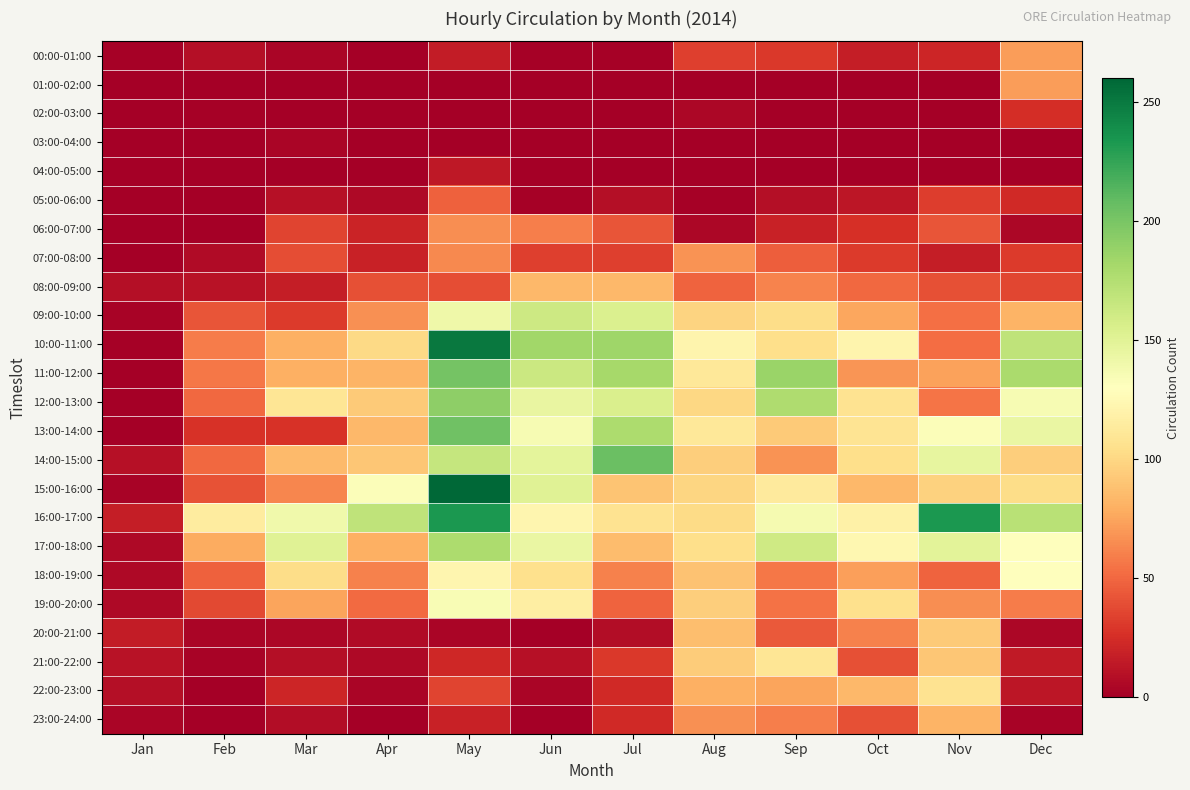

Which series has the largest range (max minus min)?

15:00-16:00